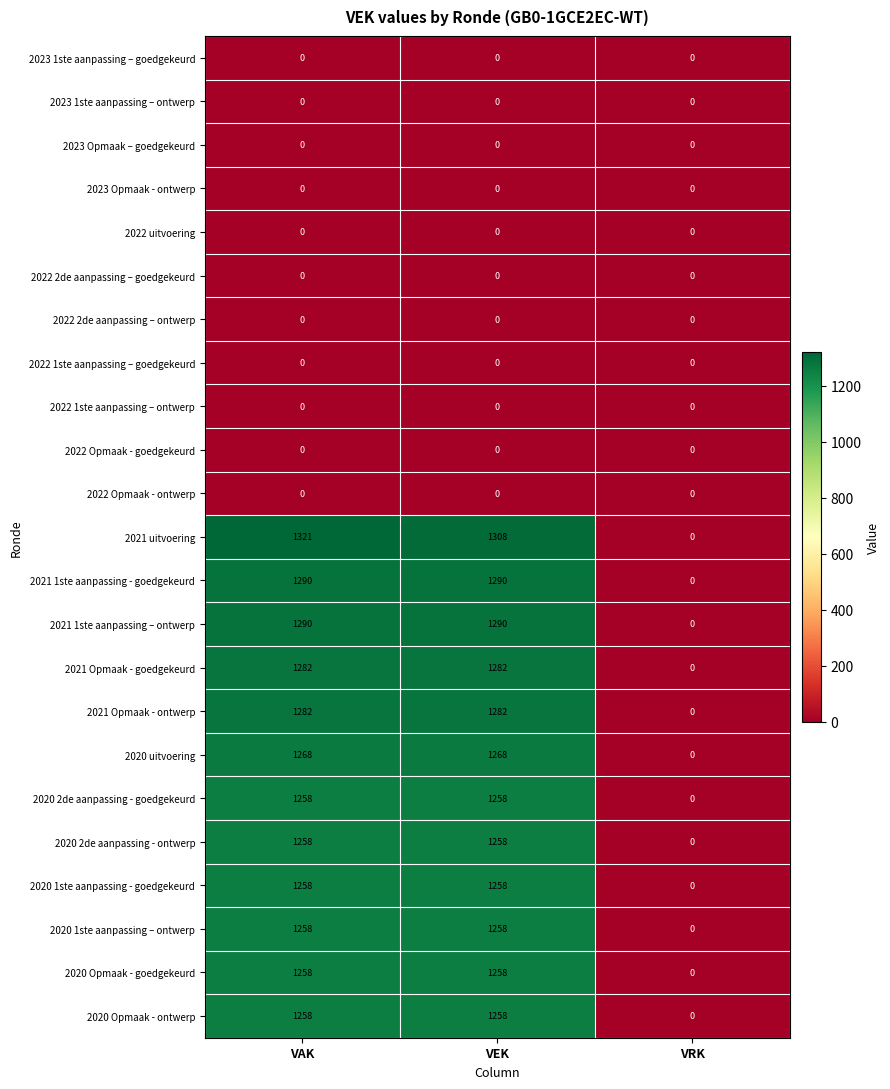

At which category is the sum across all series the highest?

VAK